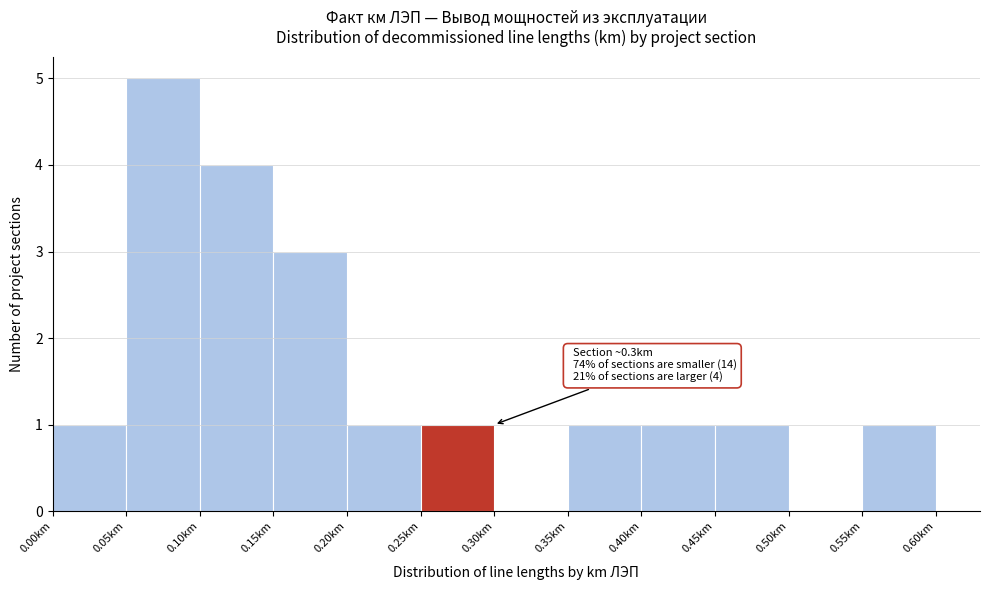

Which range on the x-axis has the tallest bar?

0.05 to 0.10